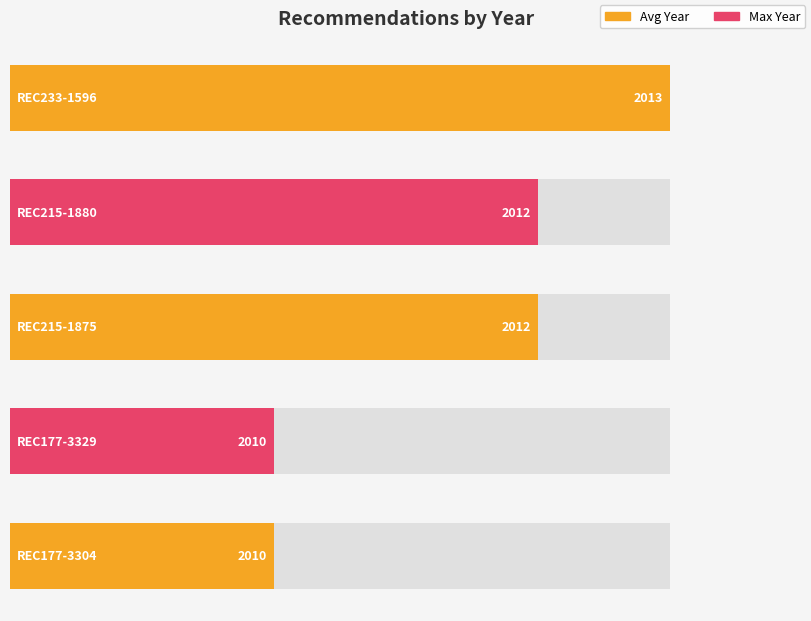

How many bars are there in total?

5